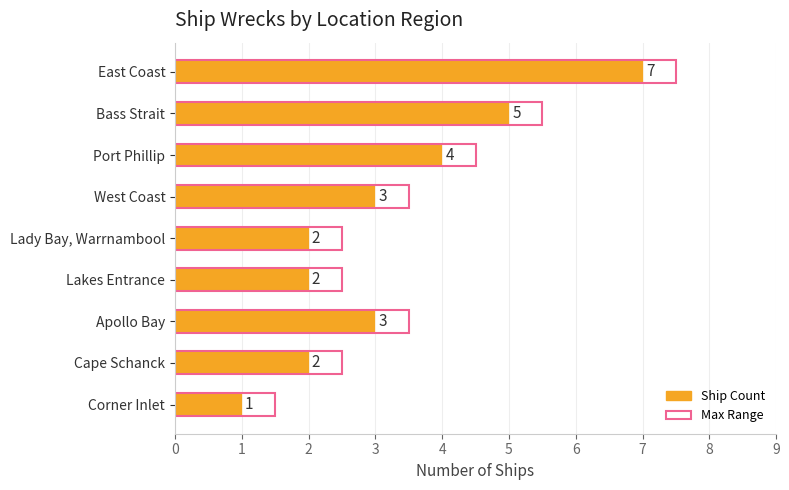

Count the Ship Count values in the range 2 to 4.

6